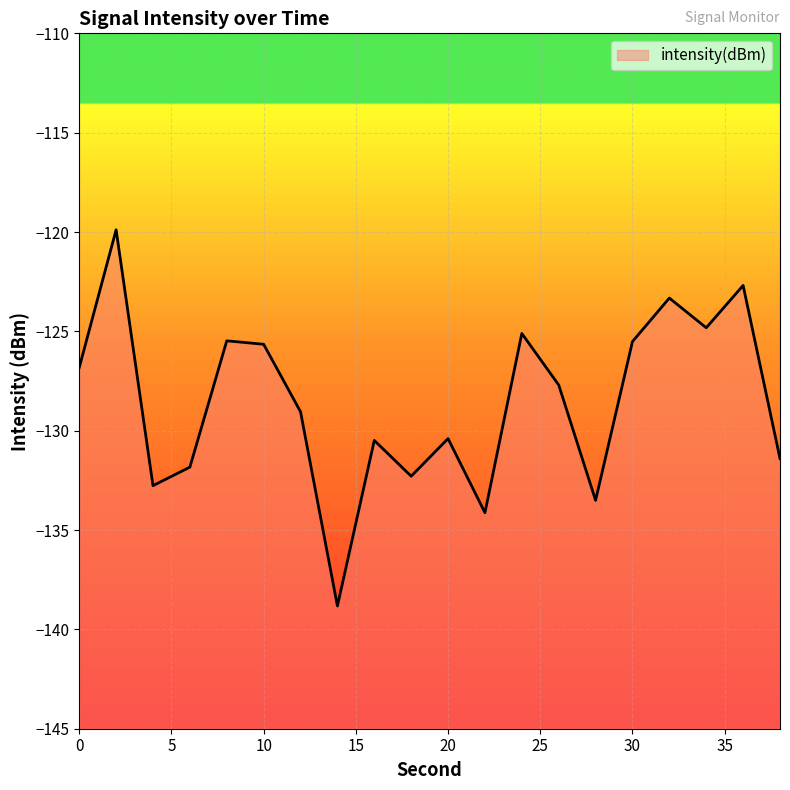

Which category has the highest value across all series?

2